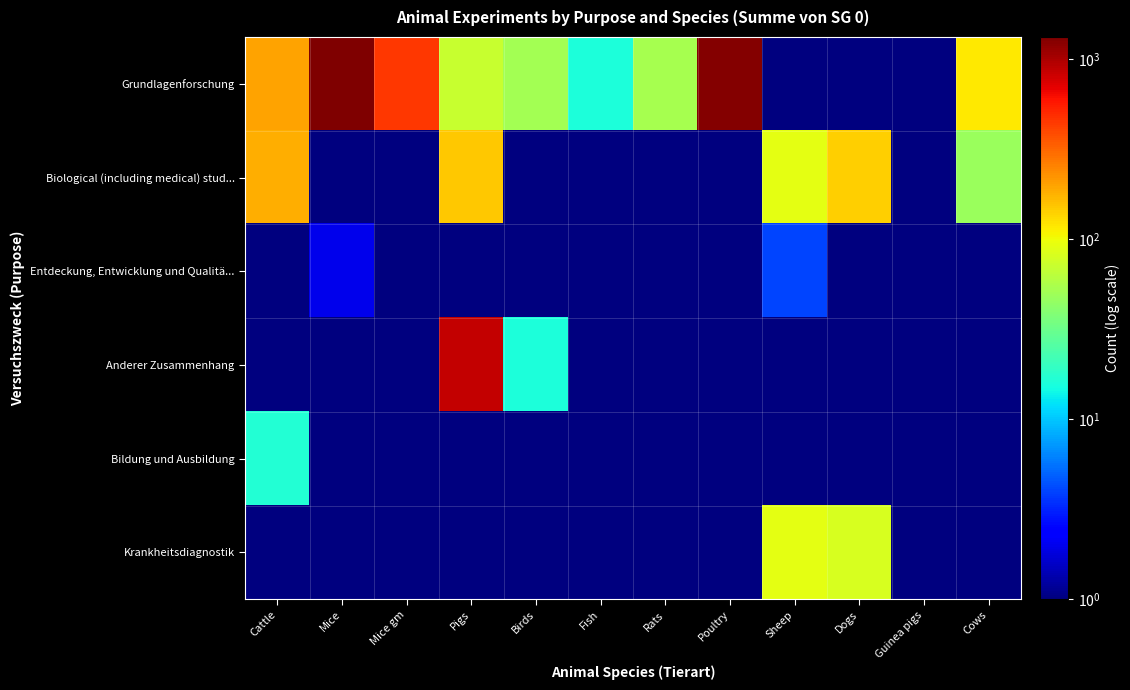

Which has a higher value, Rats or Mice?

Mice